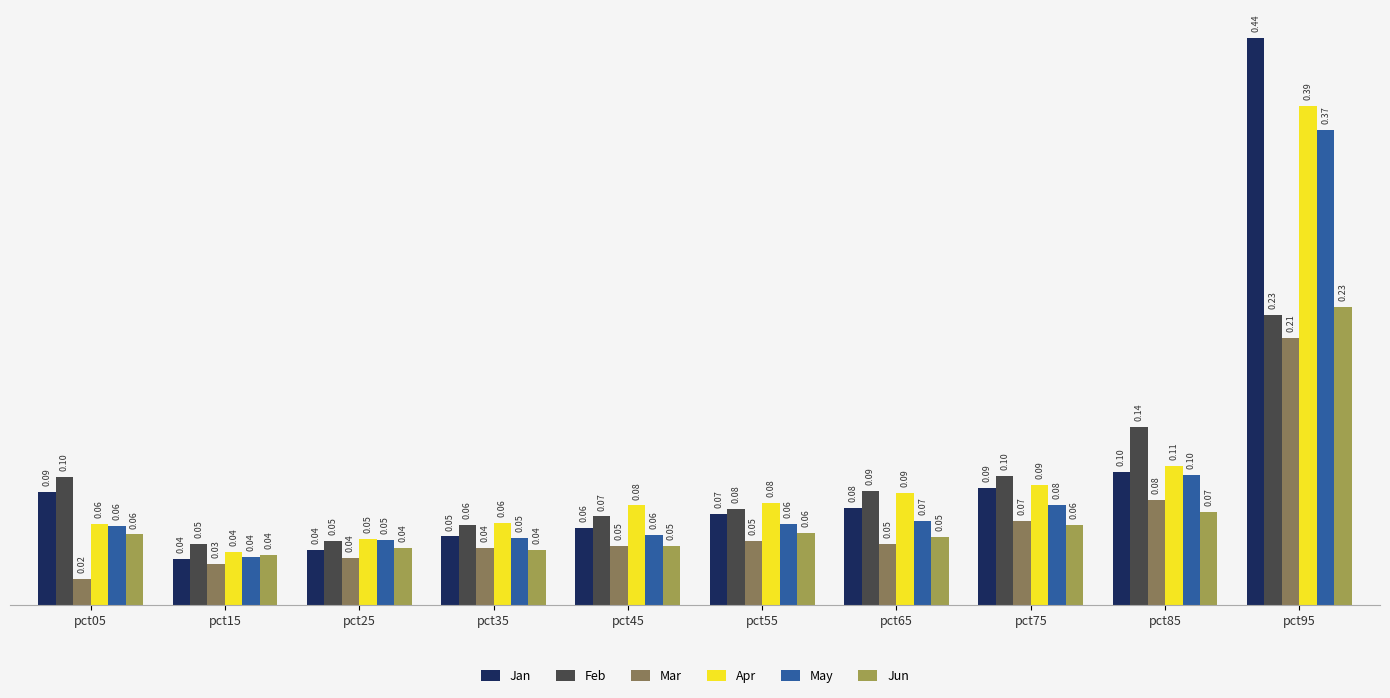

The value of Jan at pct65 is 0.1. True or false?

True